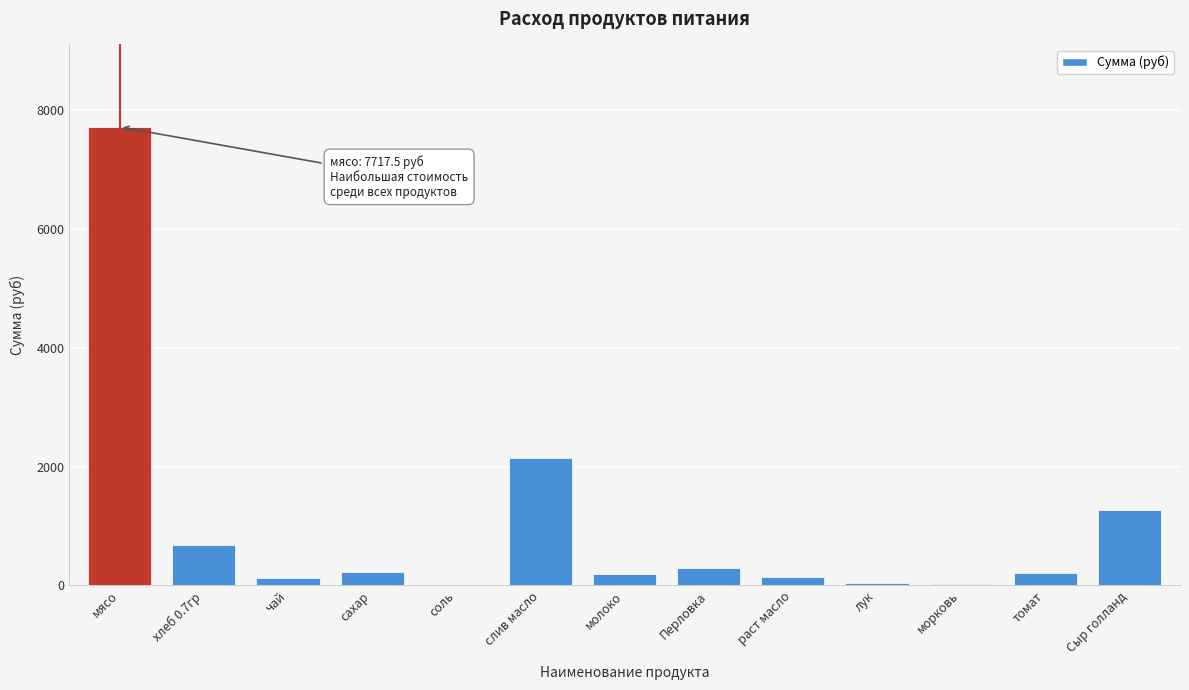

What value does the data have at Сыр голланд?

1274.0